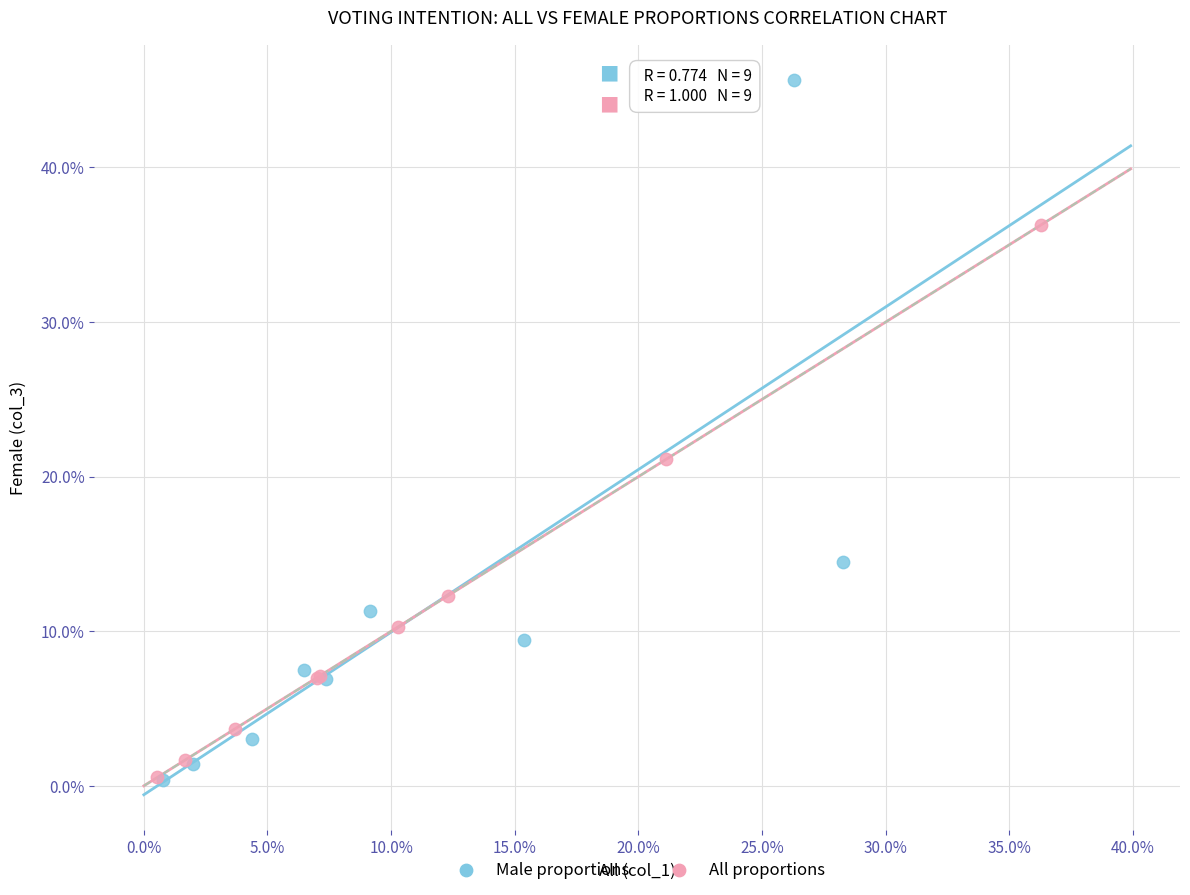

Which series has the widest spread of Y values?

Male proportions